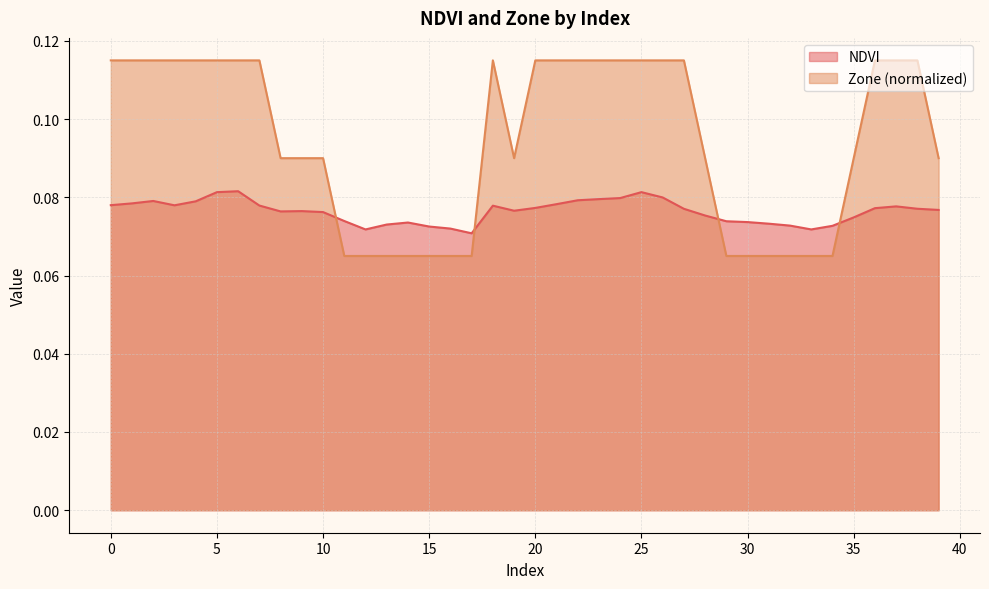

List the series in order of their overall mean, lowest first.

NDVI, Zone (normalized)